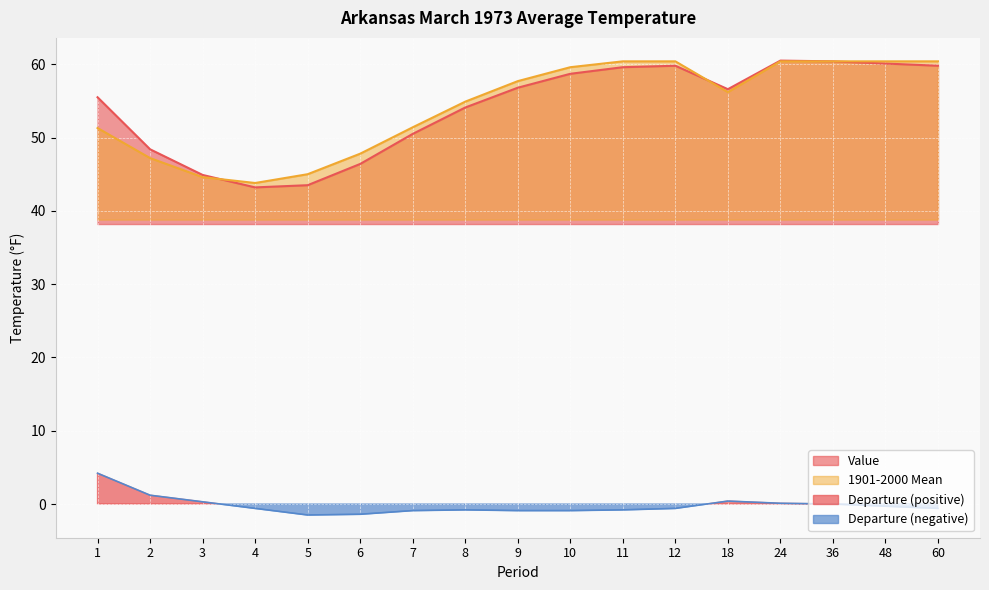

True or false: 1901-2000 Mean has a value of 60.4 at 24.

True